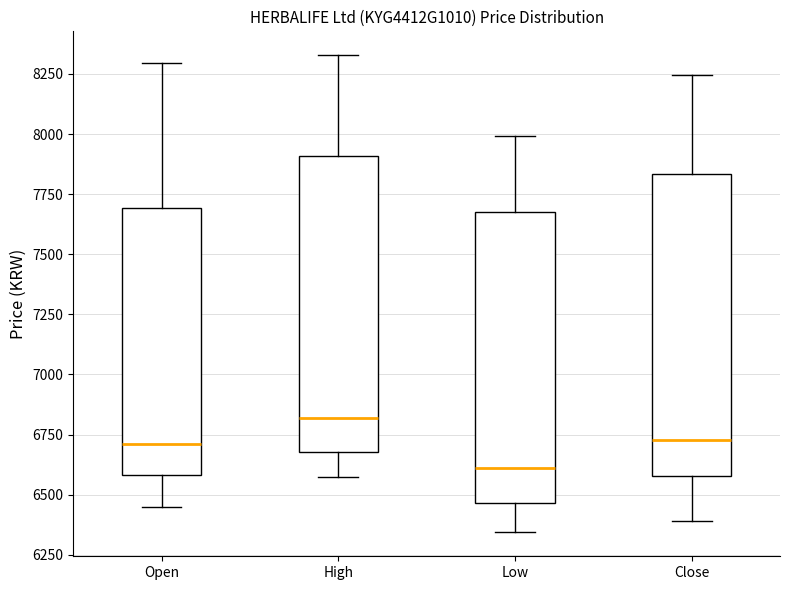

Reading left to right, transcribe this box plot: for each box, give where its median line is, the range the box spans, and where its two whiskers end, as read against the y-axis. The values are not printed on the chart, so give them approximately, as read against the axis.

Open: median 6700, box 6600 to 7700, whiskers 6450 to 8300
High: median 6800, box 6700 to 7900, whiskers 6550 to 8350
Low: median 6600, box 6450 to 7700, whiskers 6350 to 8000
Close: median 6750, box 6600 to 7850, whiskers 6400 to 8250